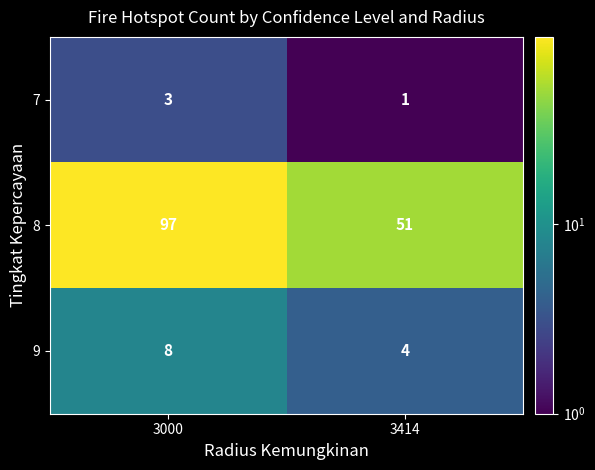

True or false: 7 has a value of 3 at 3000.

True